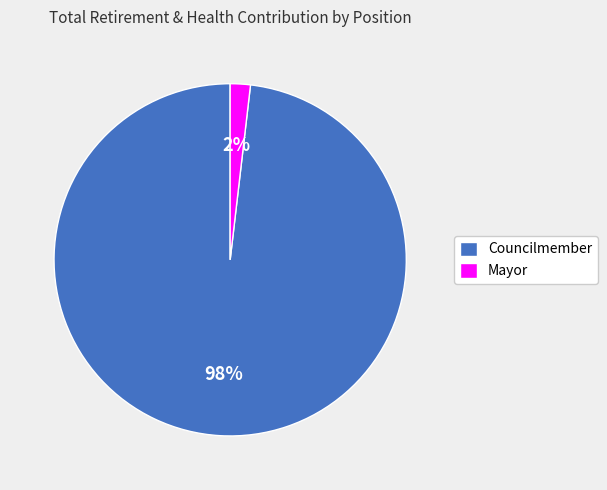

Is there a majority slice in this chart?

Yes